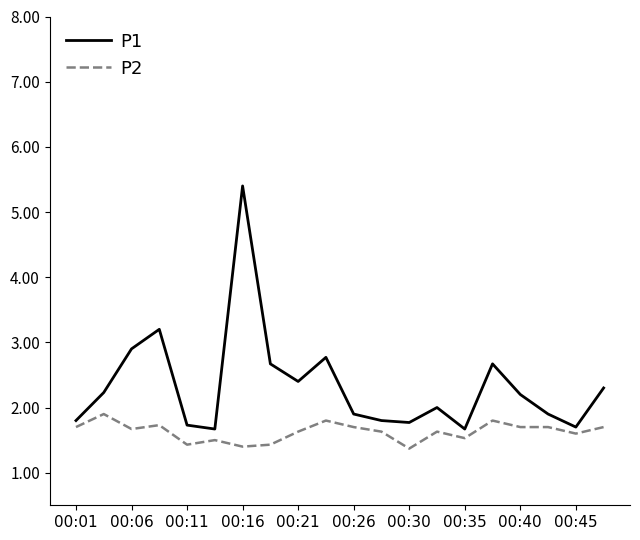

Does the chart have visible grid lines?

No